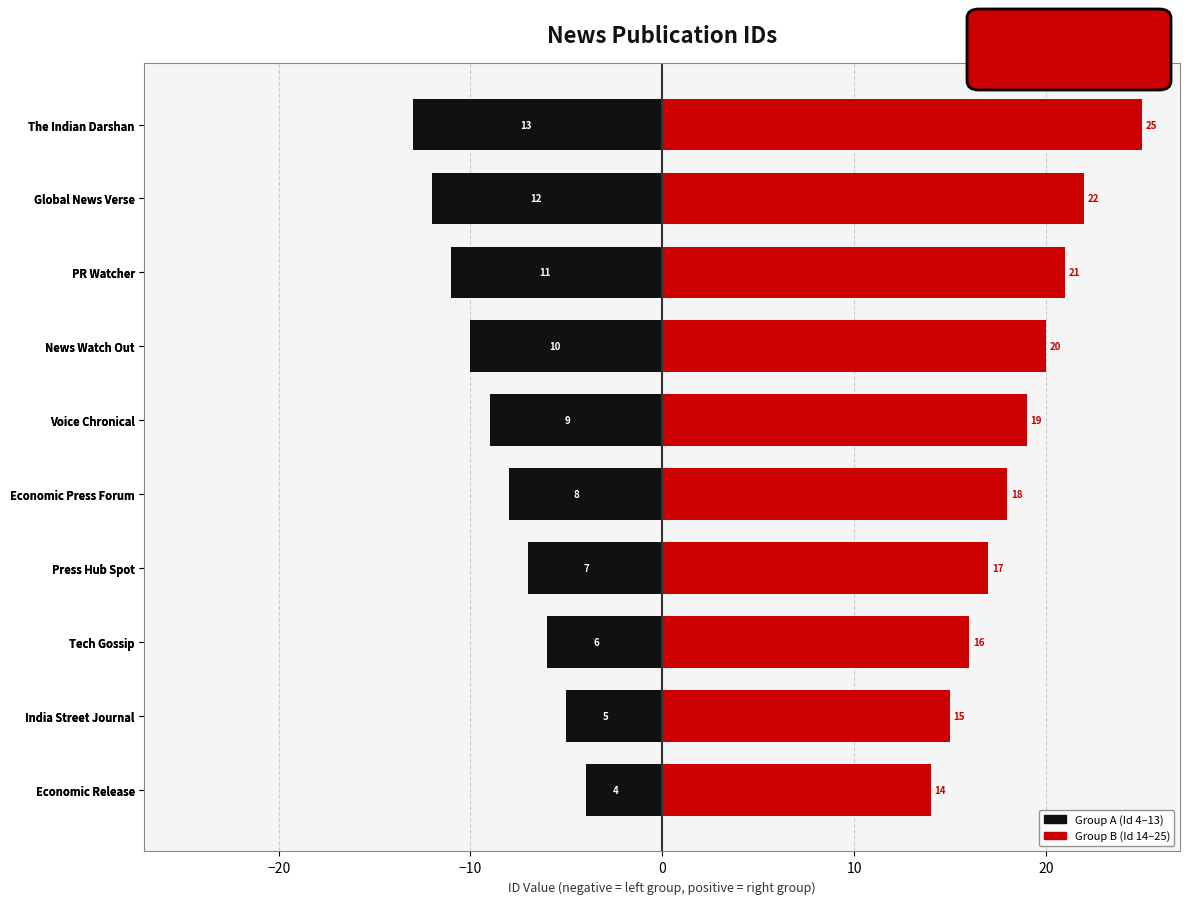

Which series has the largest total across all categories?

Group B (Id 14–25)